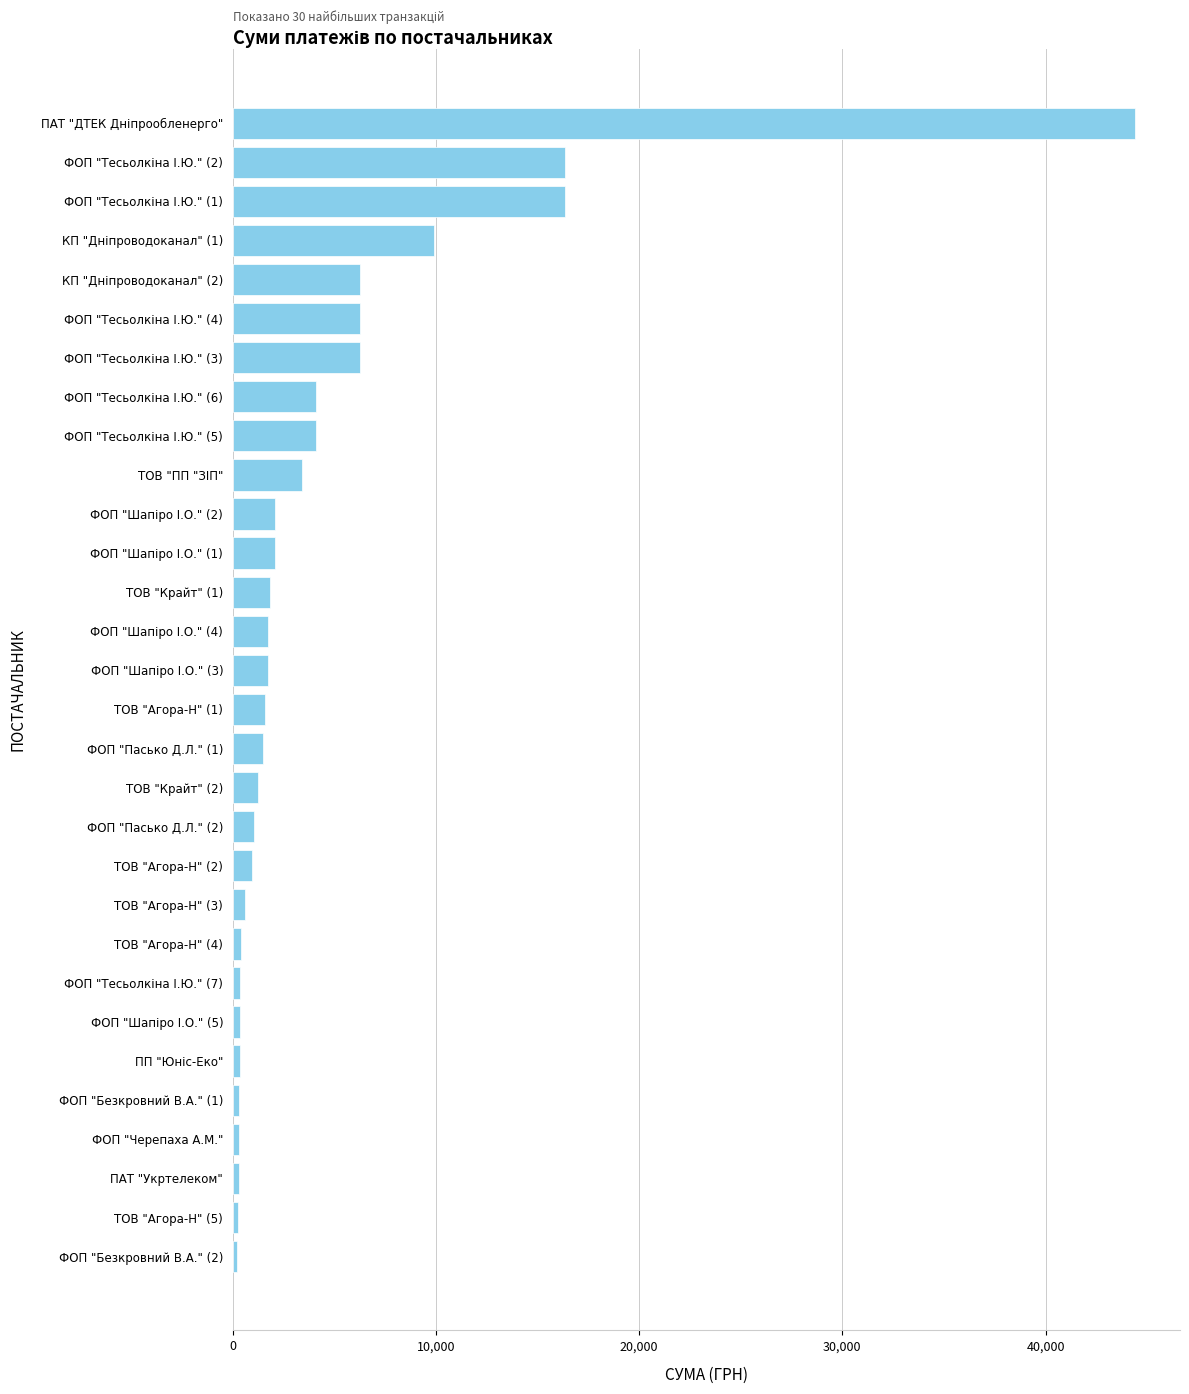

What is the average value?

4547.2